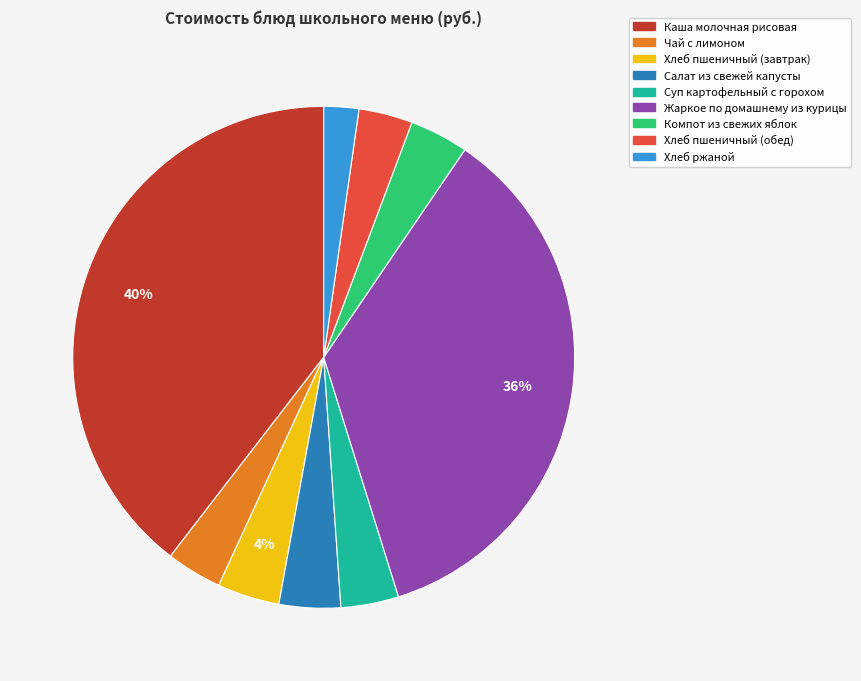

To the nearest percent, what is the difference between the Каша молочная рисовая and Хлеб пшеничный (завтрак) slice percentages?

36%